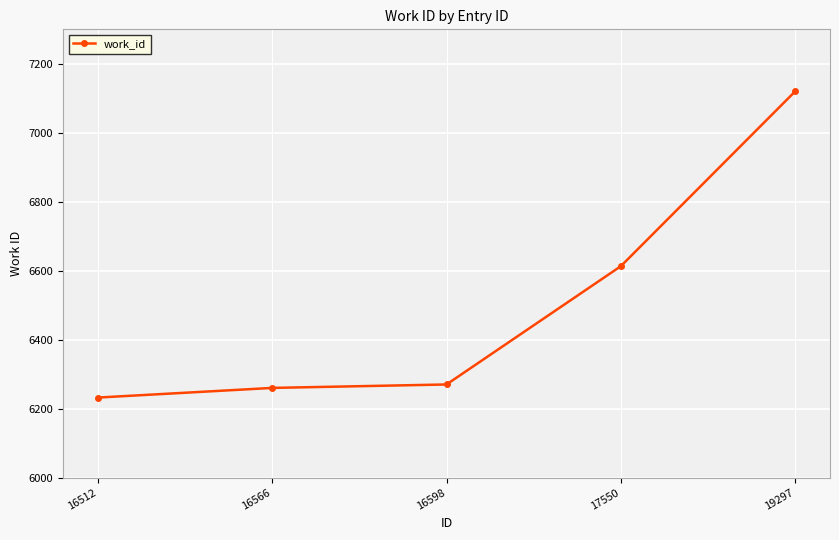

Is this an area chart (filled region under the line)?

No